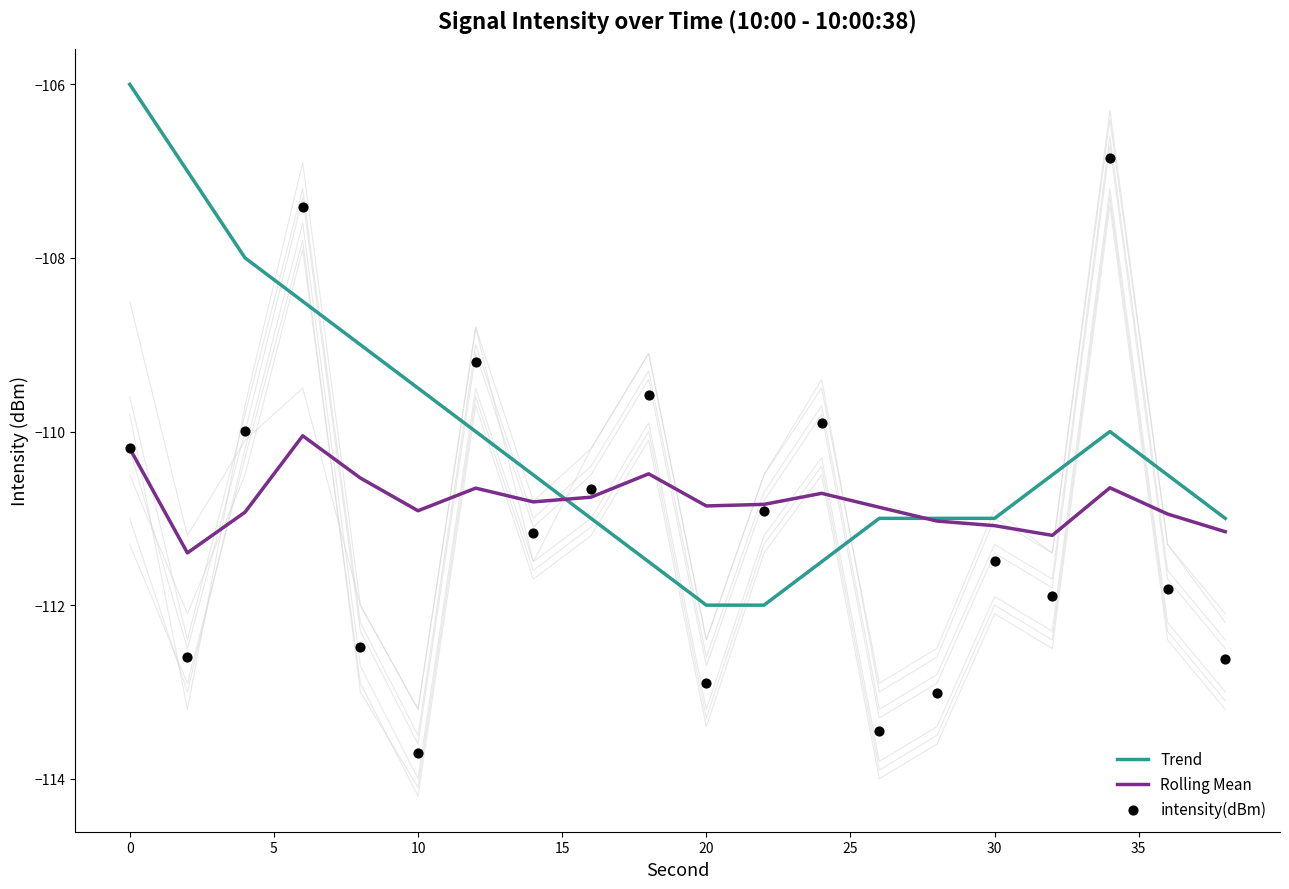

What are all the series names shown in the legend?

Trend, Rolling Mean, intensity(dBm)